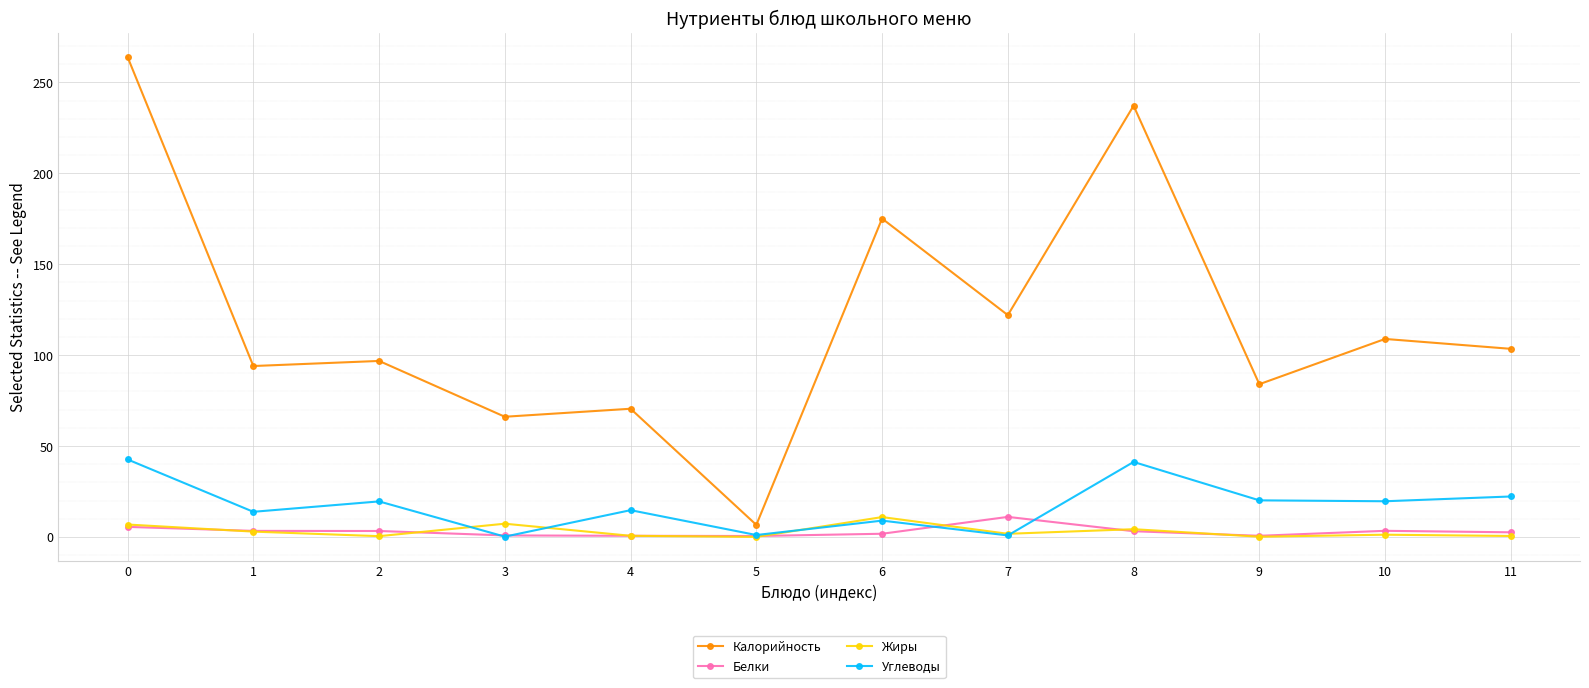

Is it true that Углеводы equals 30.2 at 2?

False